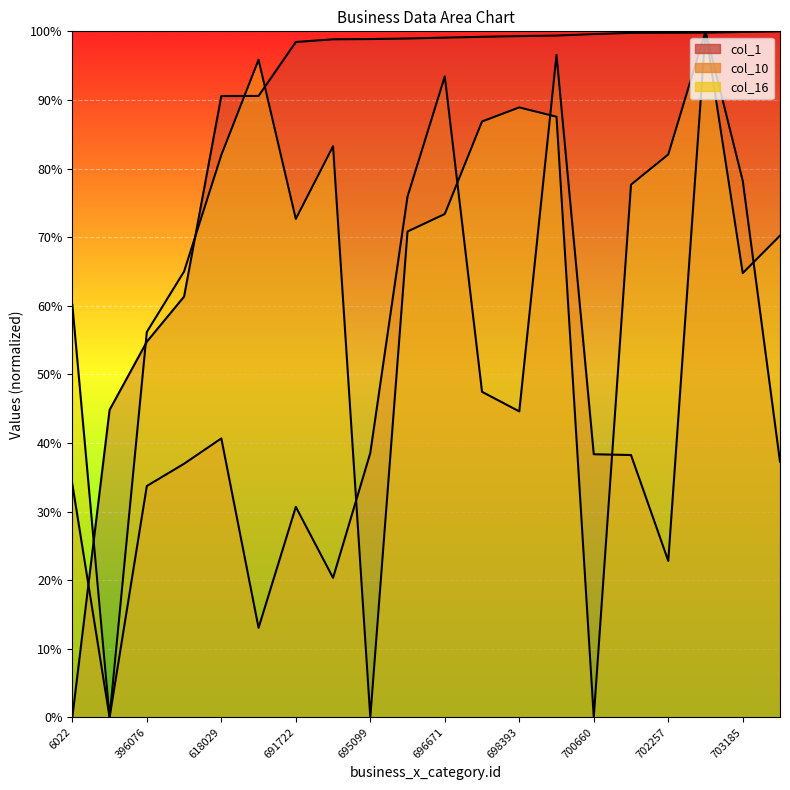

What is the value of the col_1 point at the 3rd from the left?

54.8